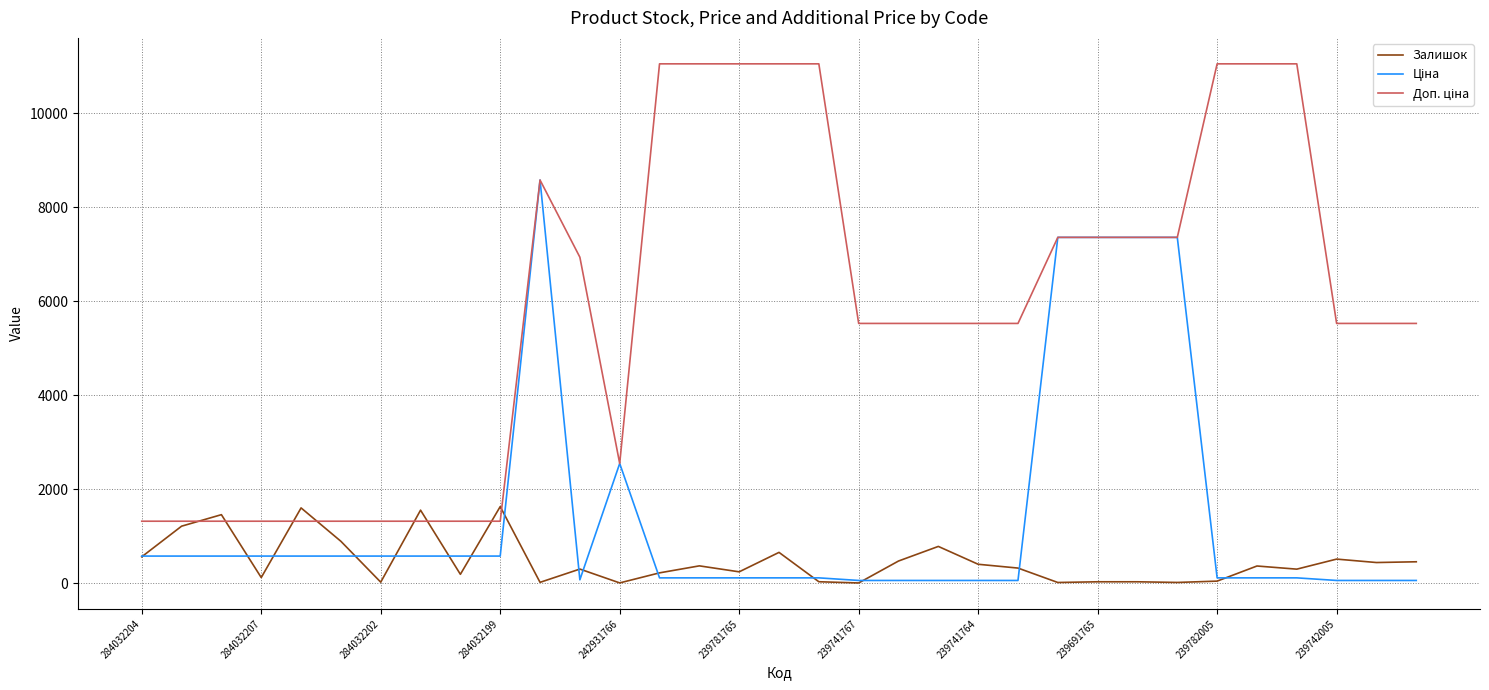

Rank the series by their maximum value, from lowest to highest.

Залишок, Ціна, Доп. ціна